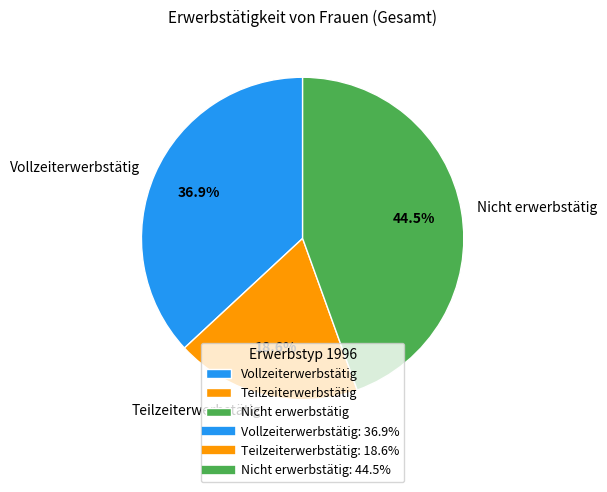

To the nearest percent, what is the average slice percentage?

33%